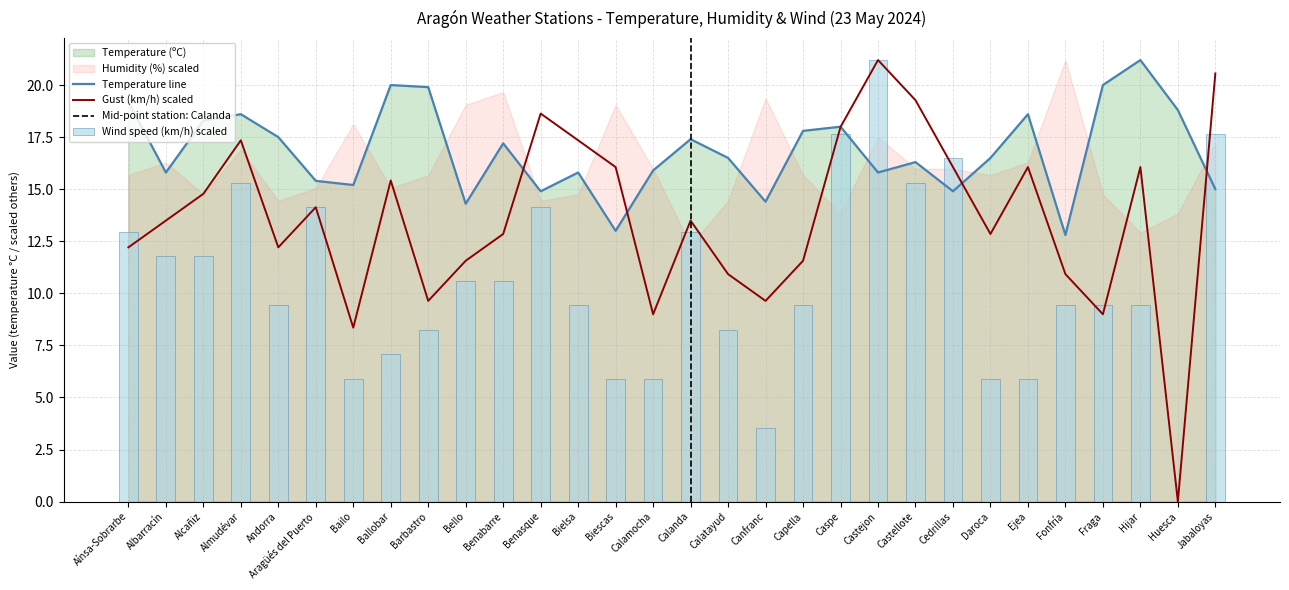

At which label does Gust (km/h) first exceed 13?

Albarracín